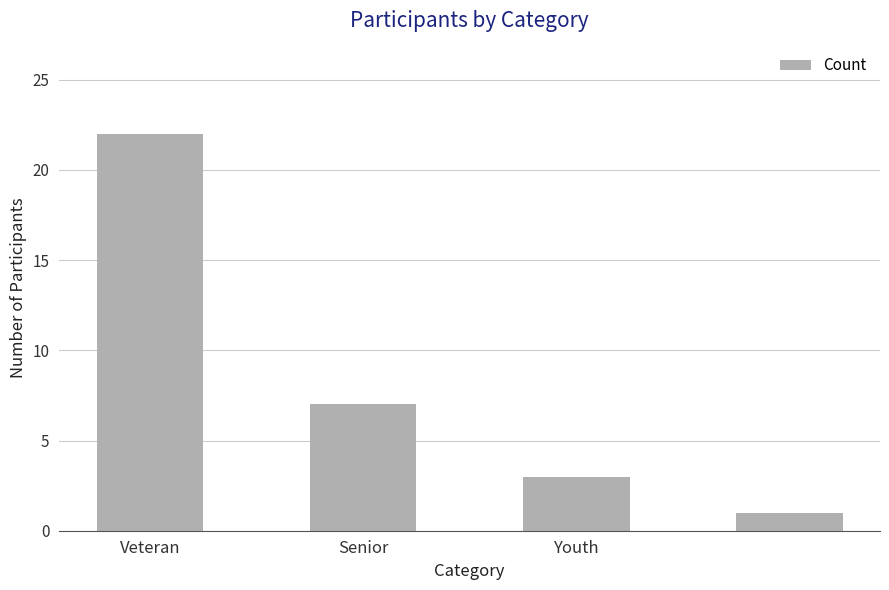

Reading left to right, extract all data points from this chart.

22	7	3	1